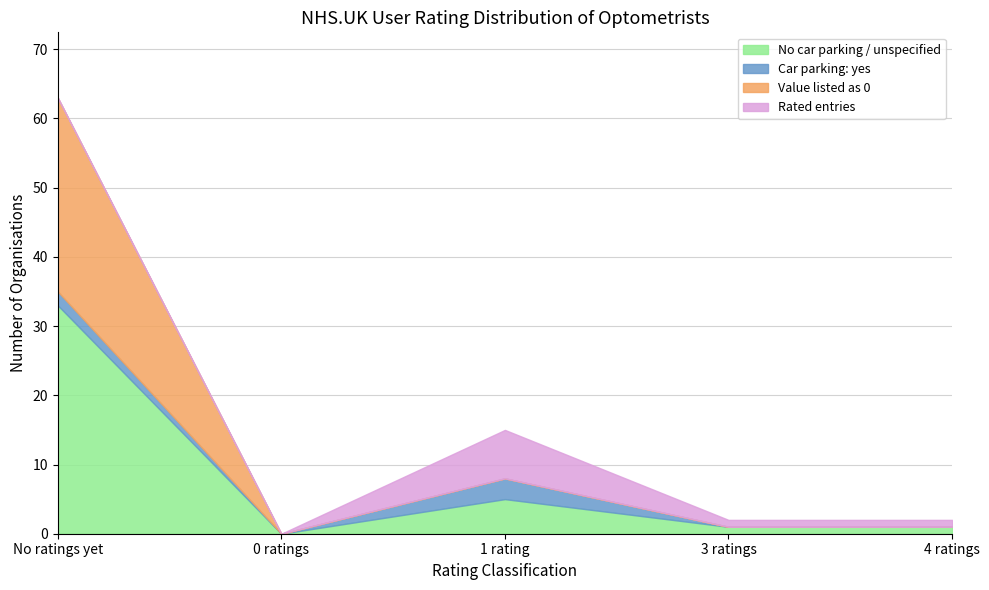

True or false: No value and Value 0 intersect in this chart.

False